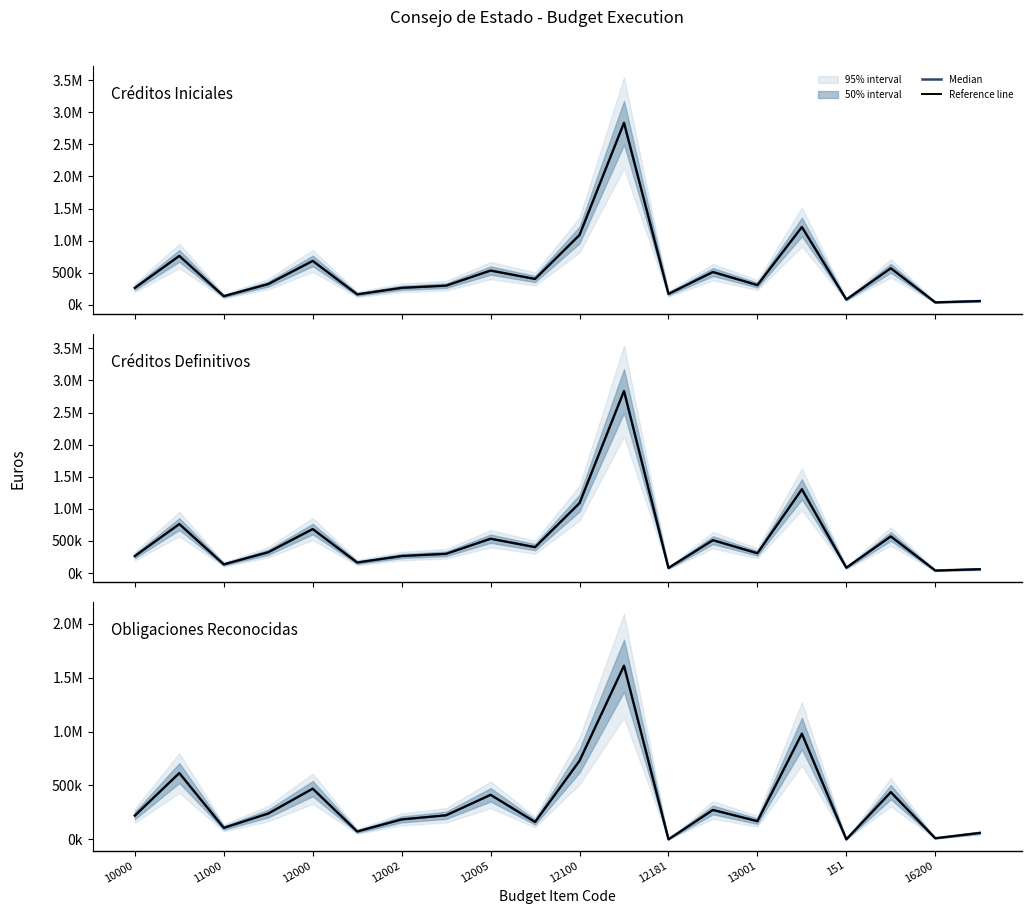

True or false: Reference line has more than 0 points higher than both neighbors.

True